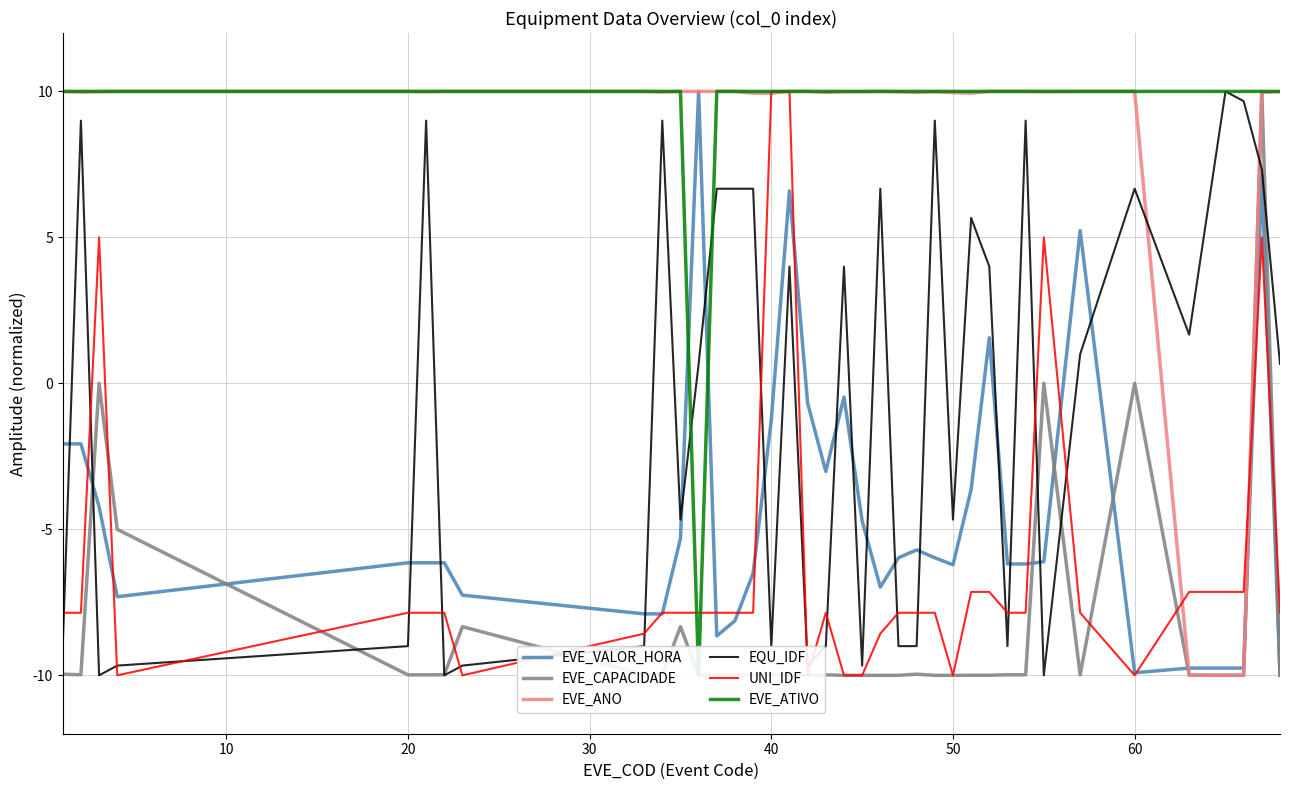

True or false: EQU_IDF has a value of -4.3 at 20.

False